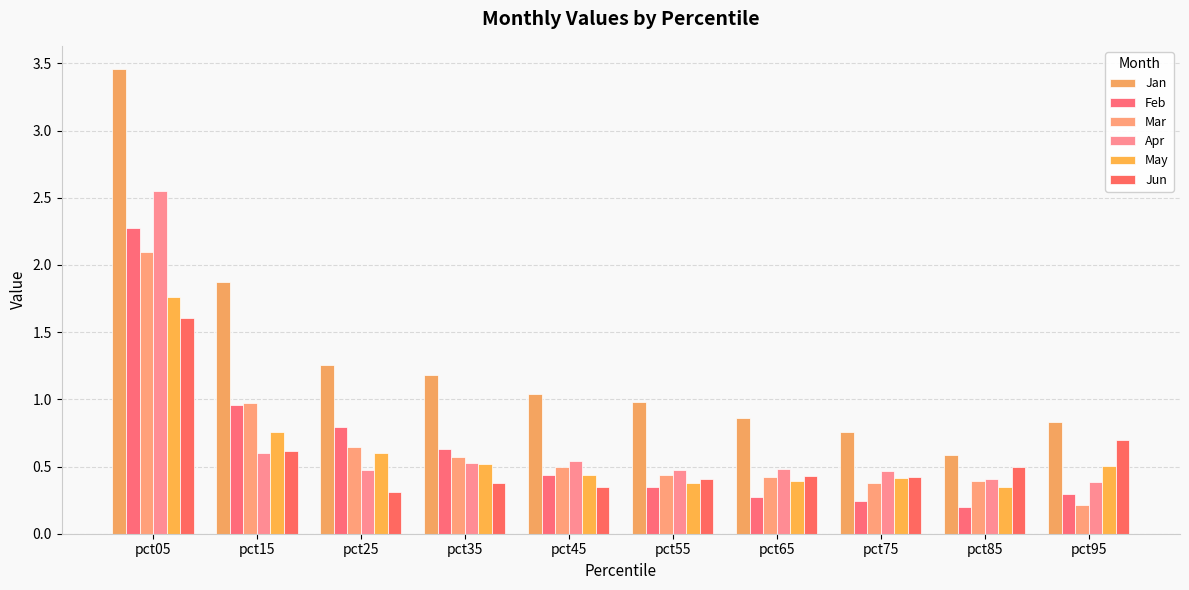

What are all the series names shown in the legend?

Jan, Feb, Mar, Apr, May, Jun